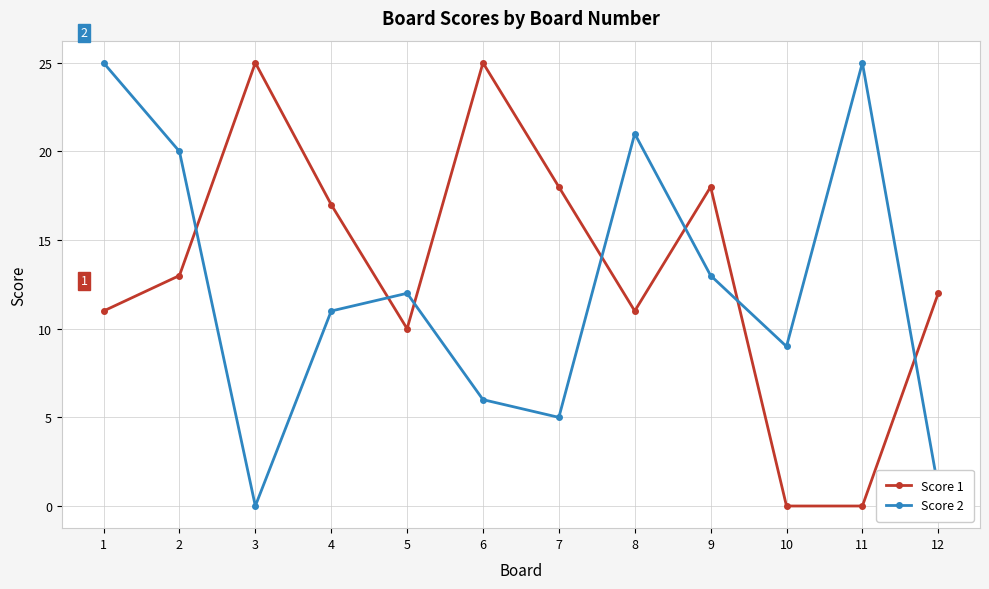

What is the value of the Score 1 point at the 7th from the left?

18